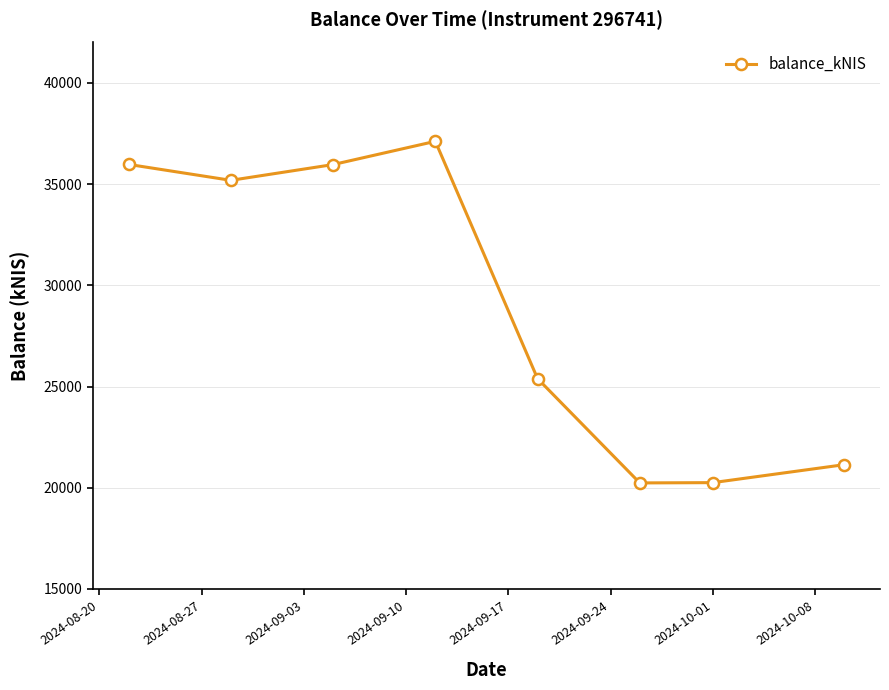

What is the value of the 7th point from the left?

20251.1